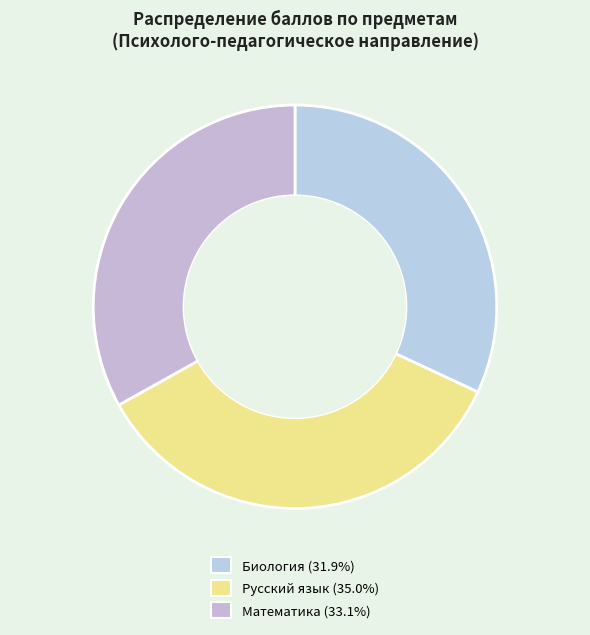

How many segments does this pie chart have?

3